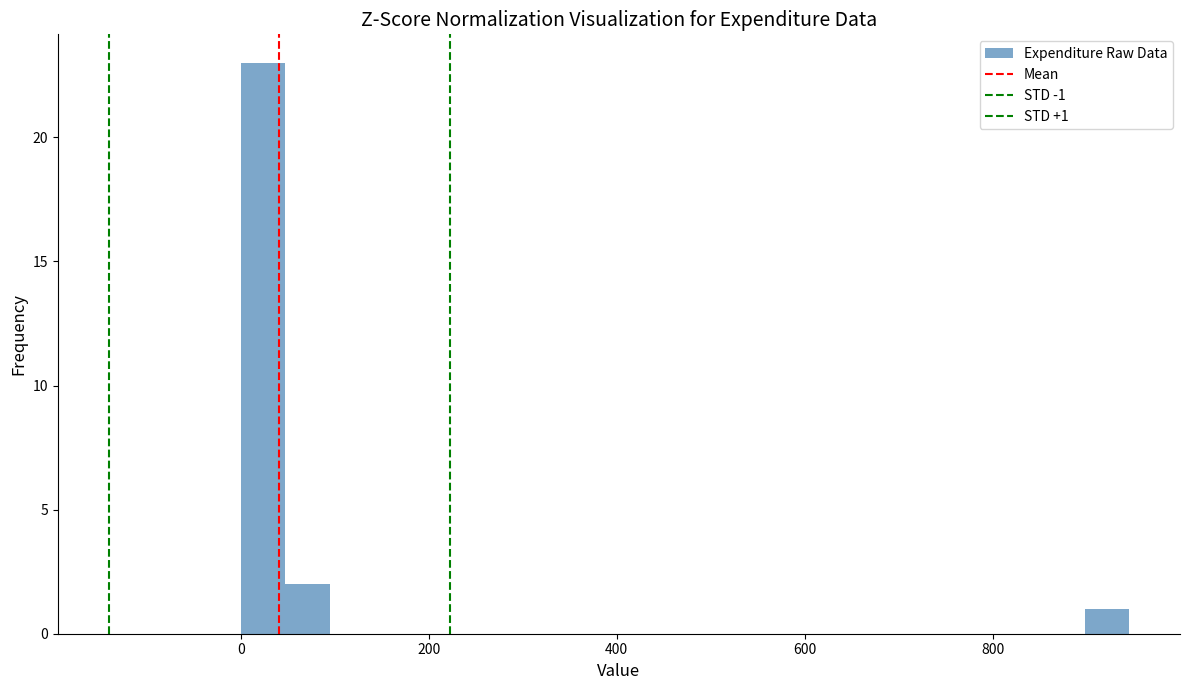

Around what value on the x-axis is the tallest bar? Give the approximate position of its centre, as read against the axis.

20